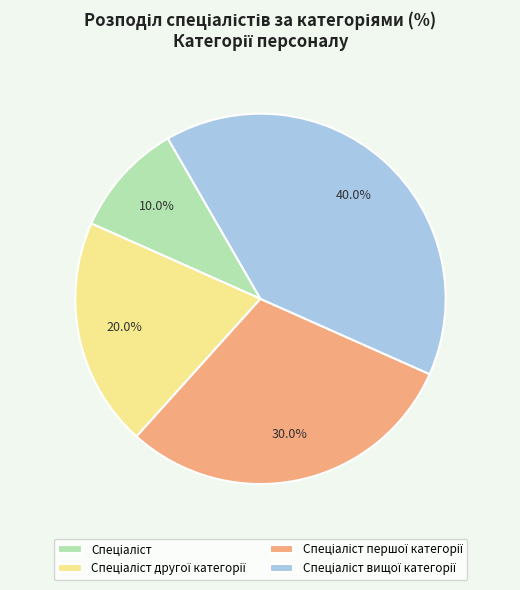

Does any single category account for the majority?

No